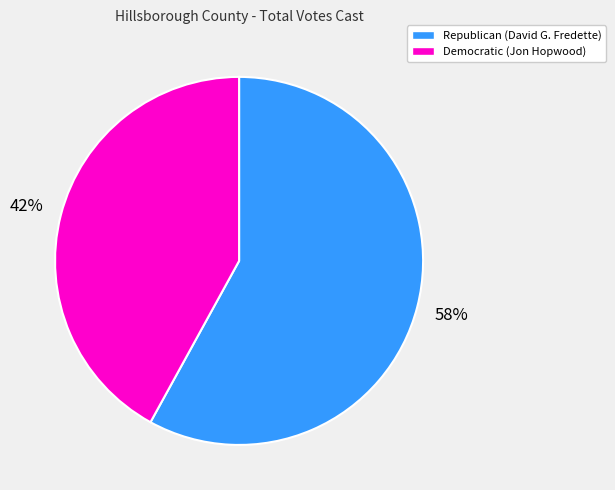

To the nearest percent, what is the average slice percentage?

50%